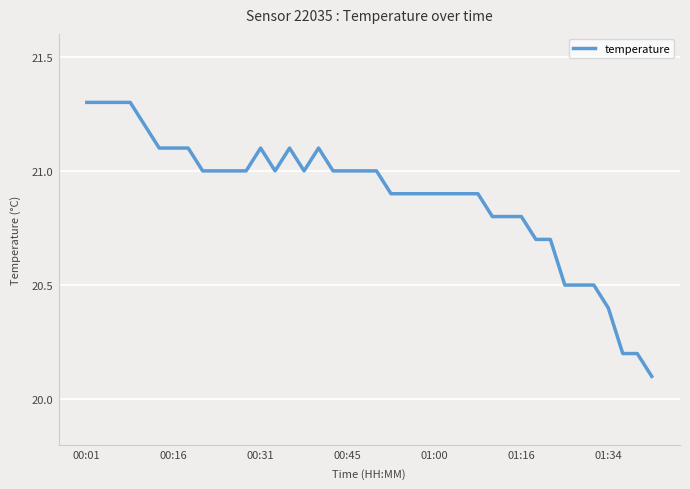

Is this an area chart (filled region under the line)?

No